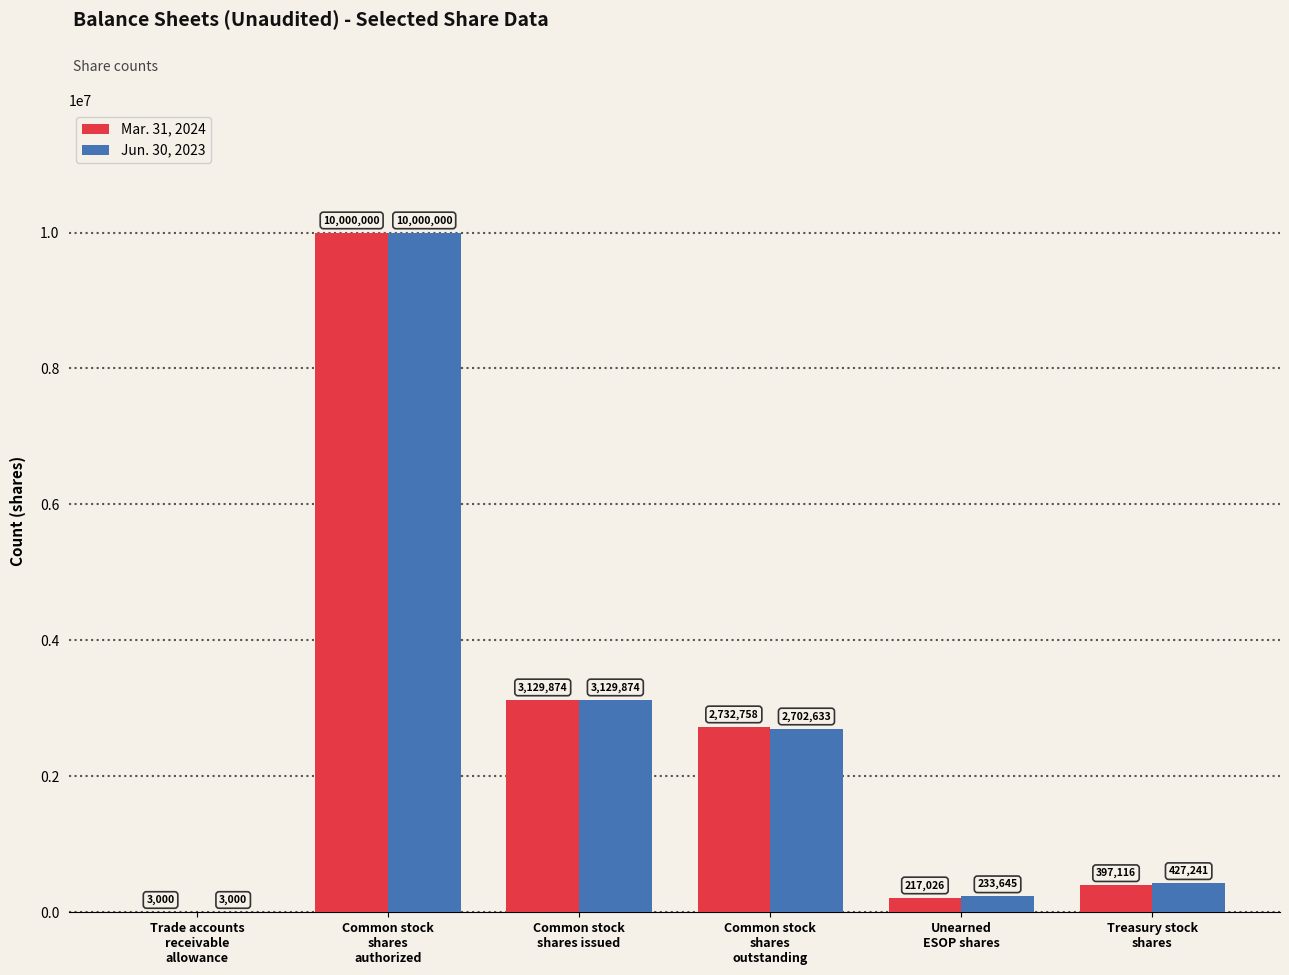

What is the maximum value for Mar. 31, 2024?

10000000